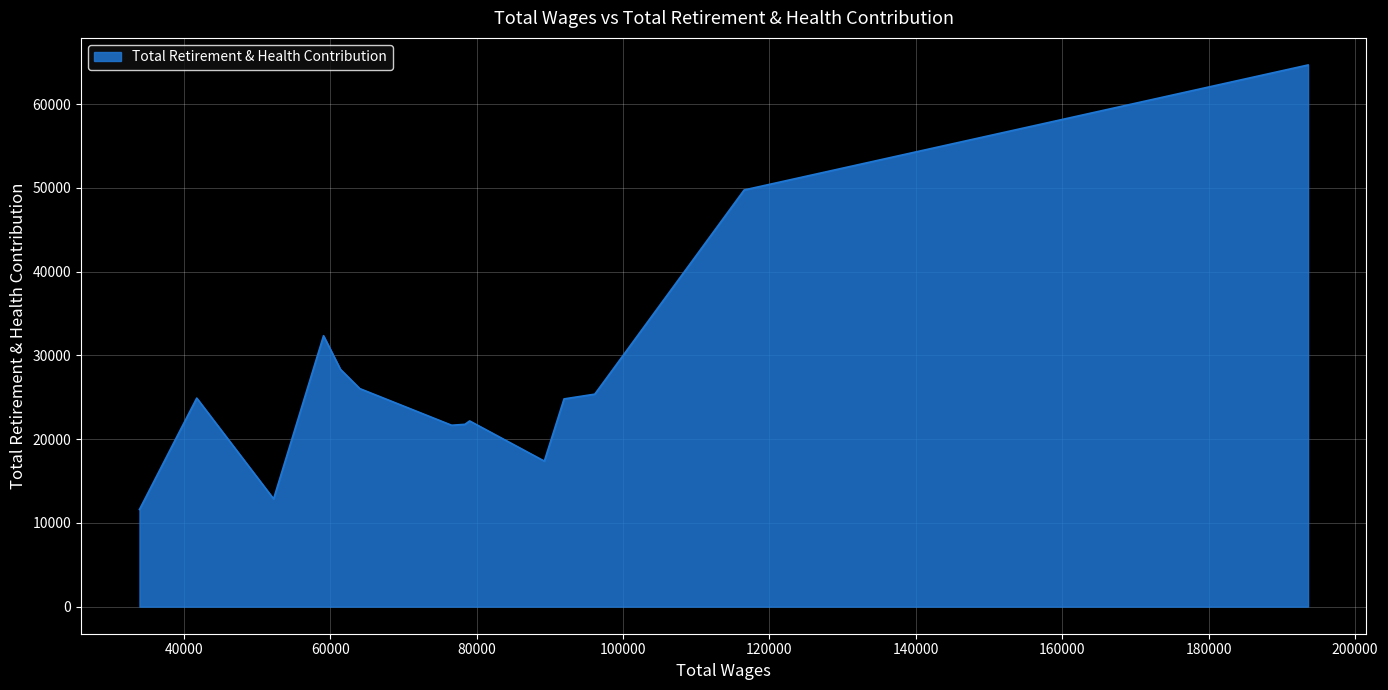

What is the difference between the maximum and minimum values?

53069